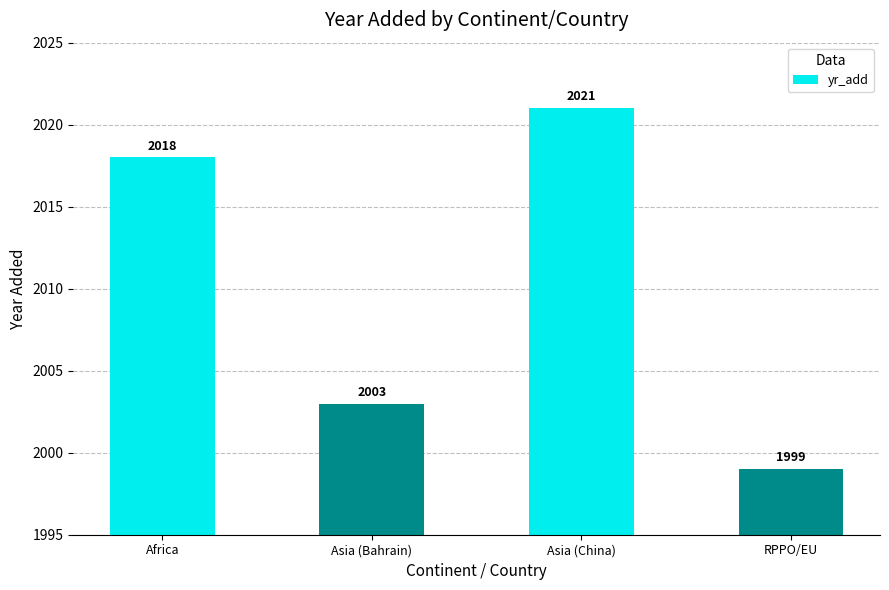

What position from the right is Asia (Bahrain)?

3